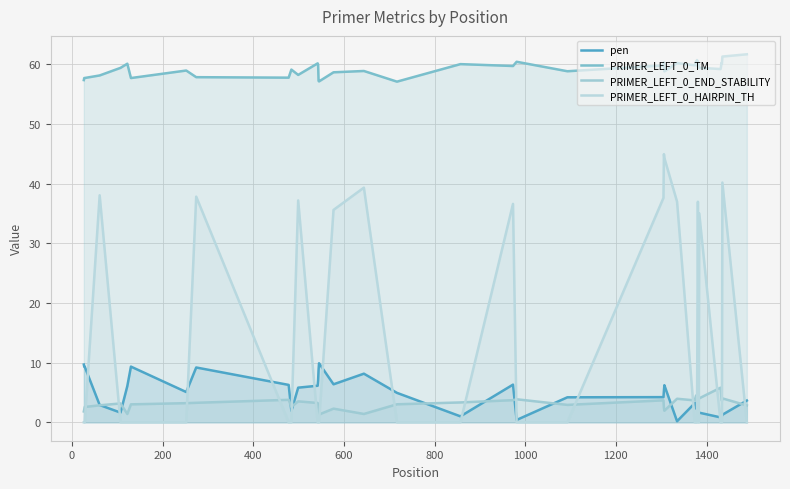

How many lines are shown in the chart?

4